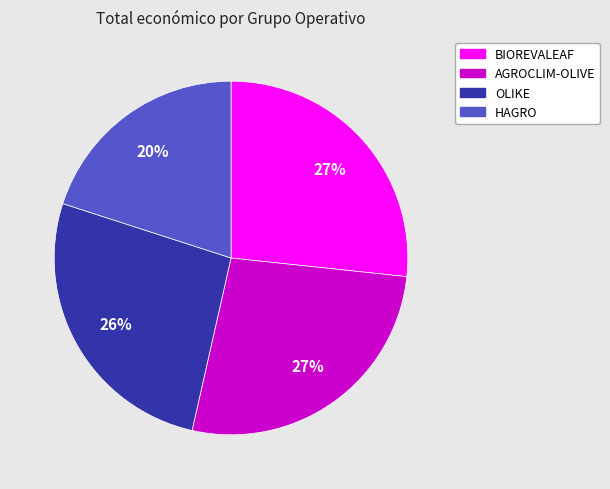

To the nearest percent, what percentage of the pie is HAGRO?

20%